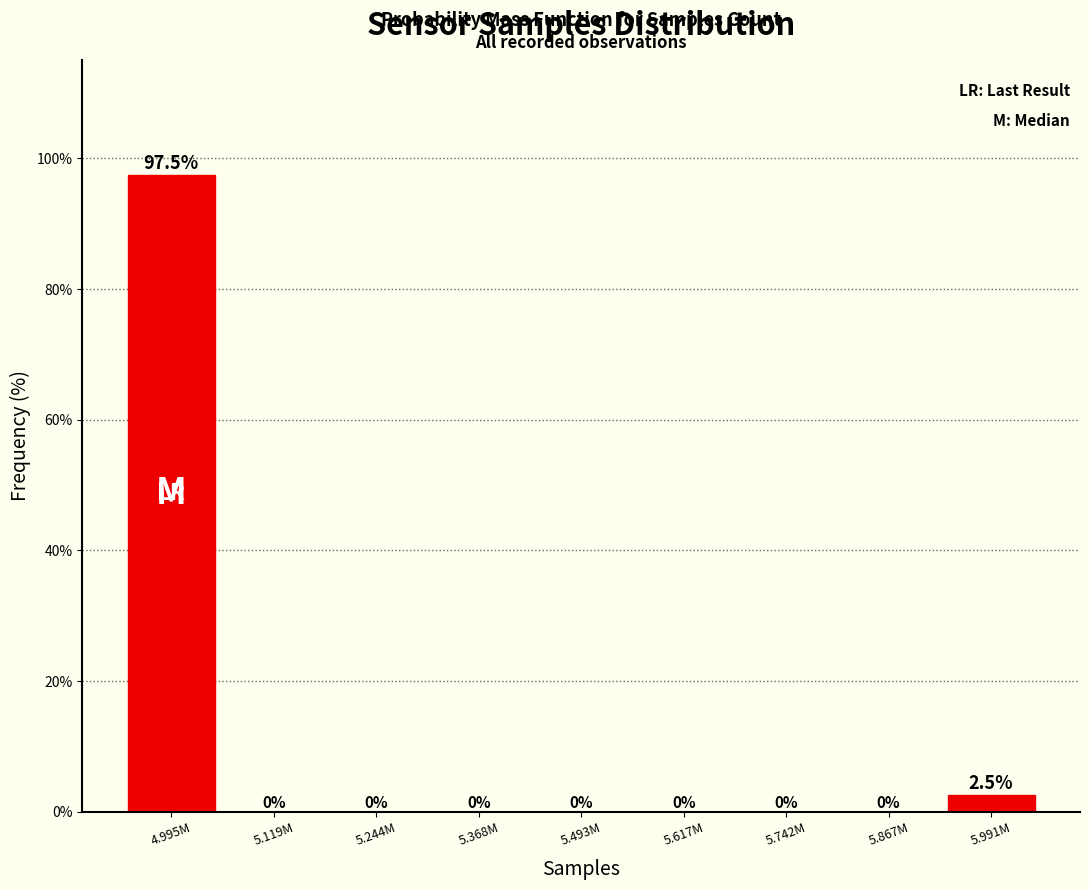

Reading left to right, extract all data points from this chart.

4.995M=97.5	5.119M=0.0	5.244M=0.0	5.368M=0.0	5.493M=0.0	5.617M=0.0	5.742M=0.0	5.867M=0.0	5.991M=2.5